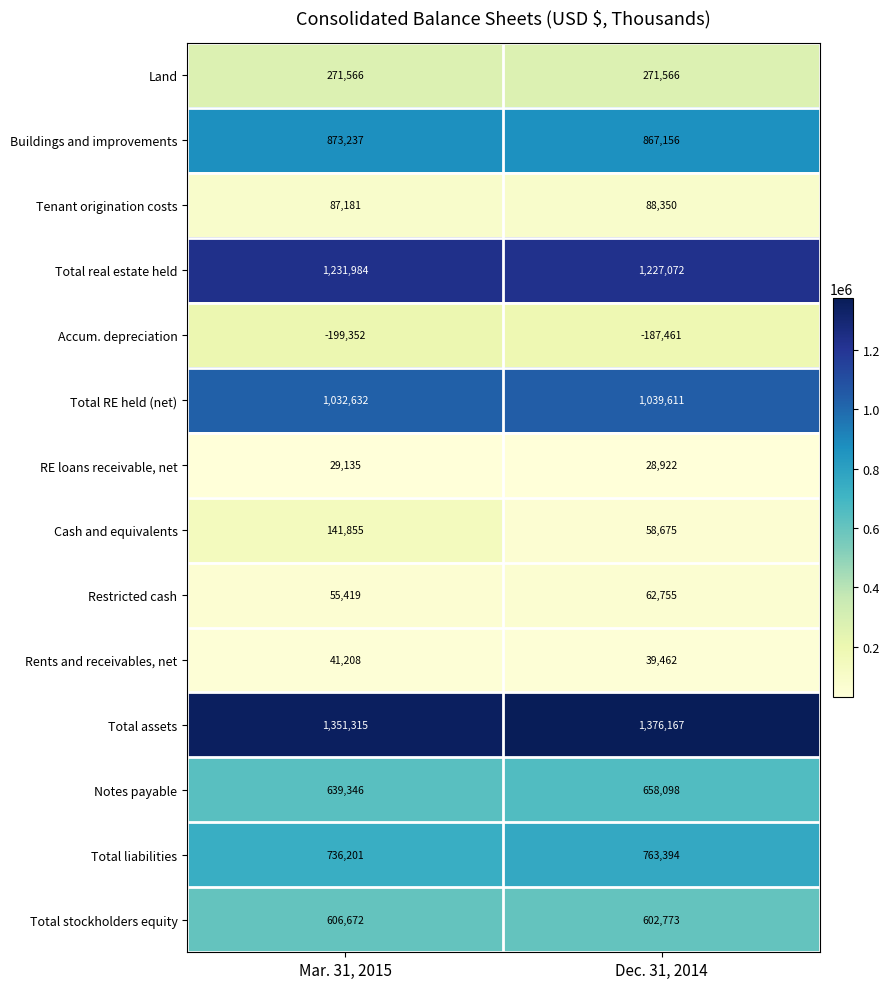

At how many categories does at least one series exceed 1275382?

2